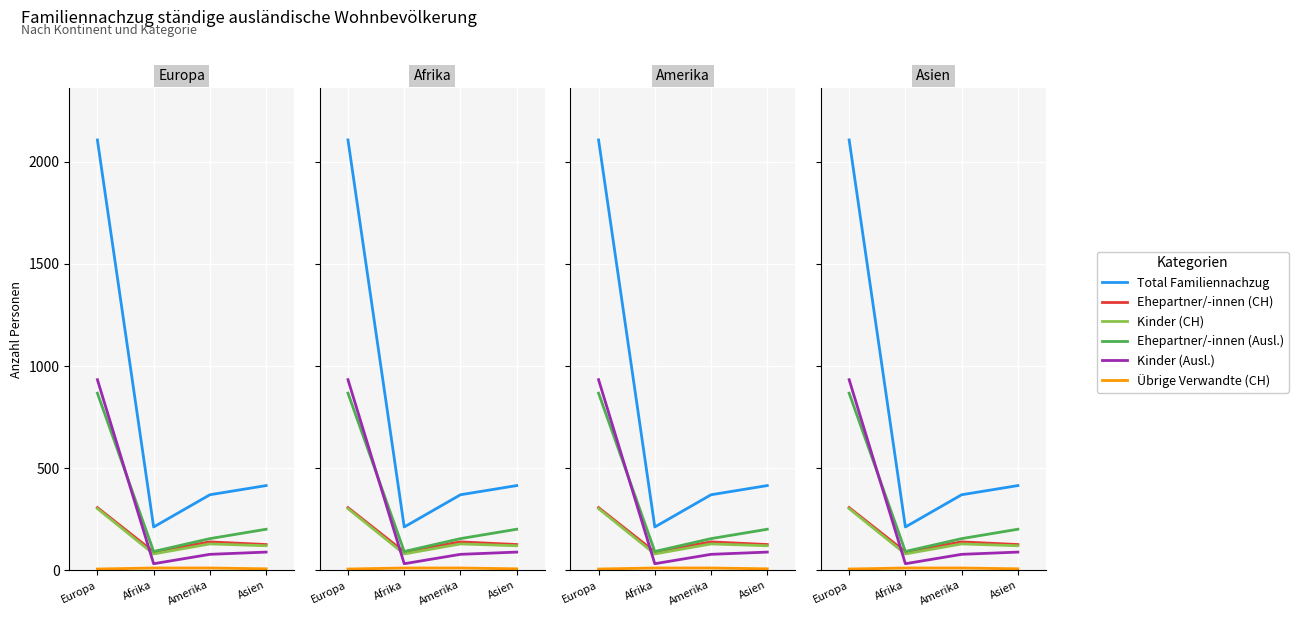

List the labels in order of Kinder (Ausl.) value, largest first.

Europa, Asien, Amerika, Afrika